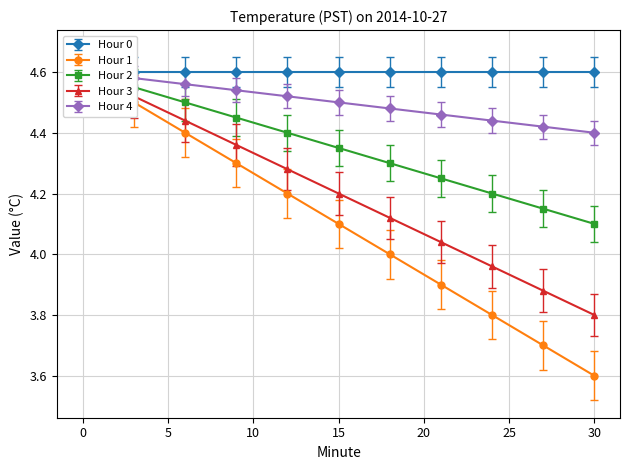

What is the difference between the maximum and minimum values in the Hour 1 series?

1.0